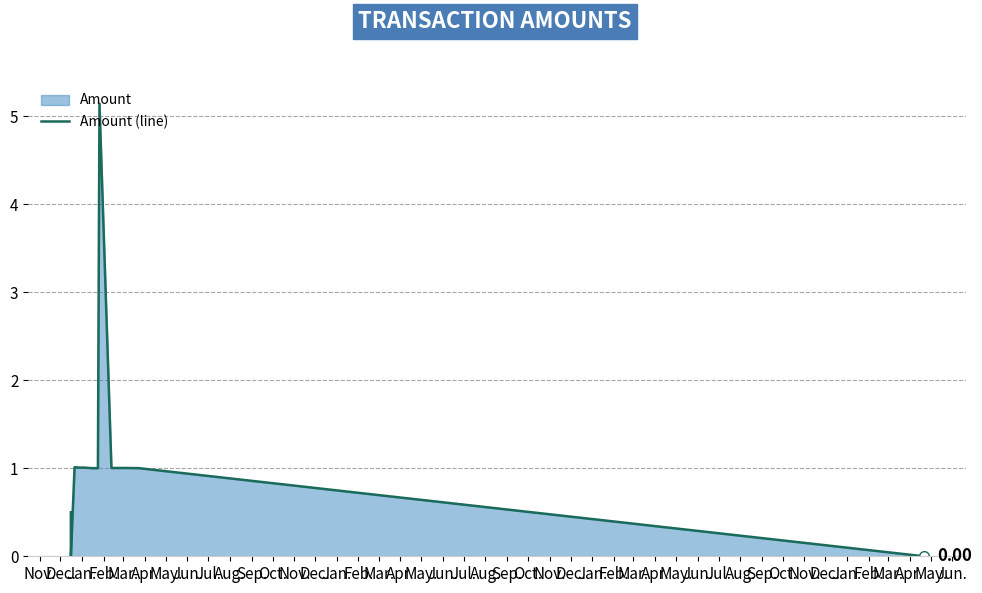

What is the difference between the maximum and minimum values?

5.1